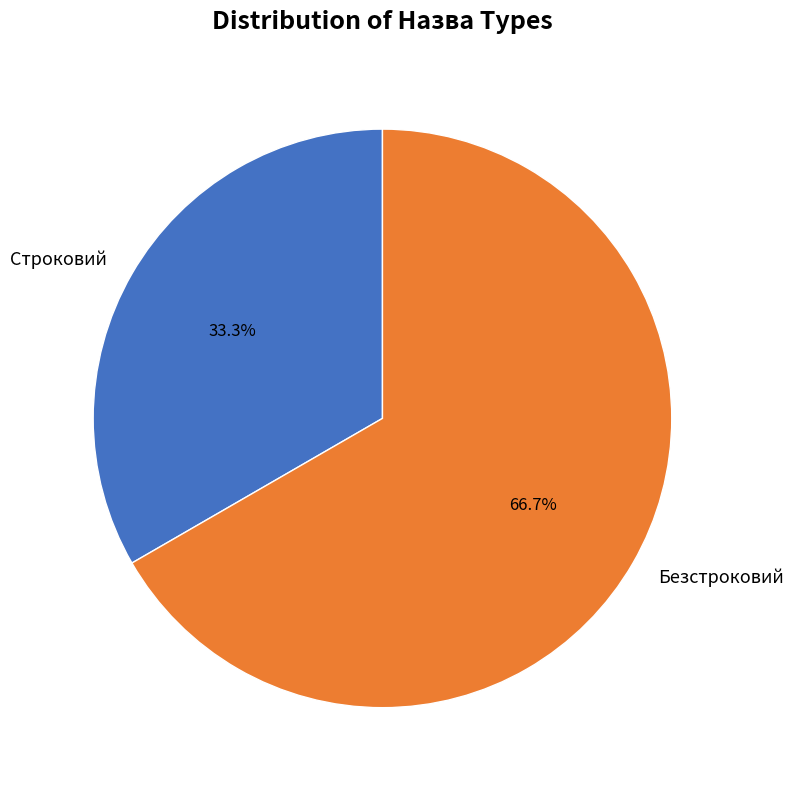

To the nearest percent, what is the difference between the Безстроковий and Строковий slice percentages?

33%